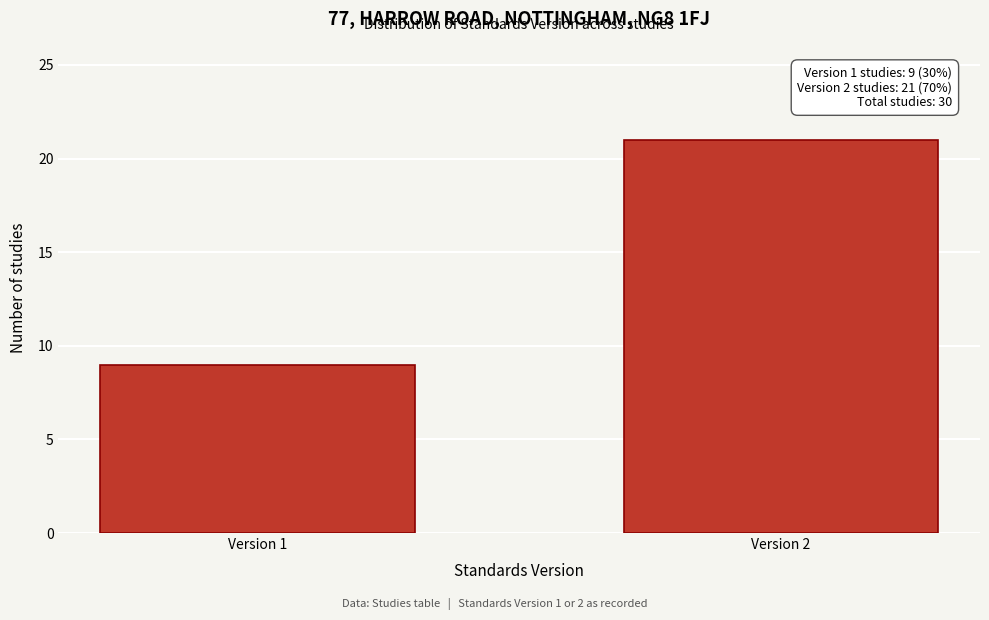

Reading left to right, what are all the values shown in this chart?

9	21